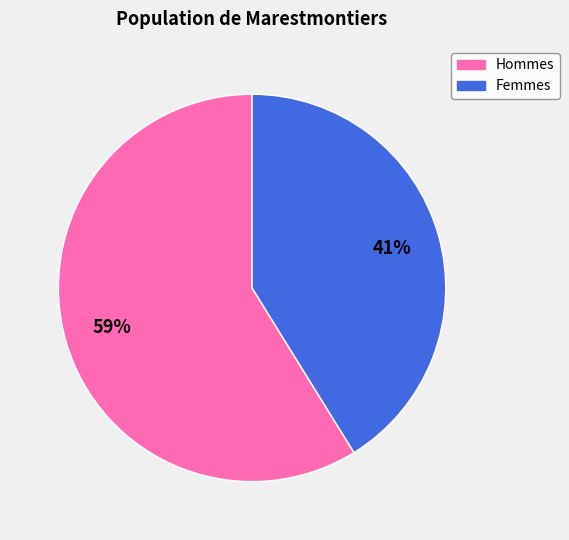

To the nearest percent, what is the difference between the largest and smallest slice percentages?

18%